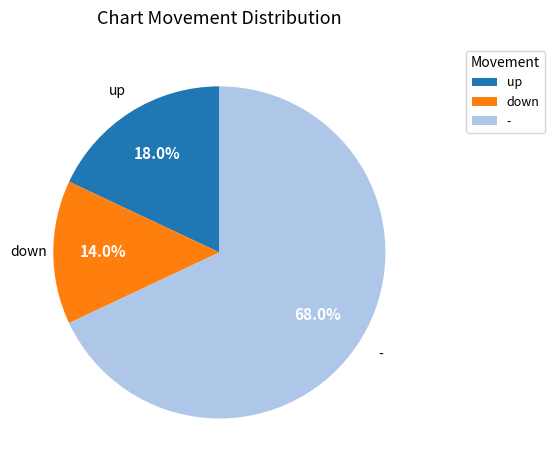

To the nearest percent, what is the average slice percentage?

33%